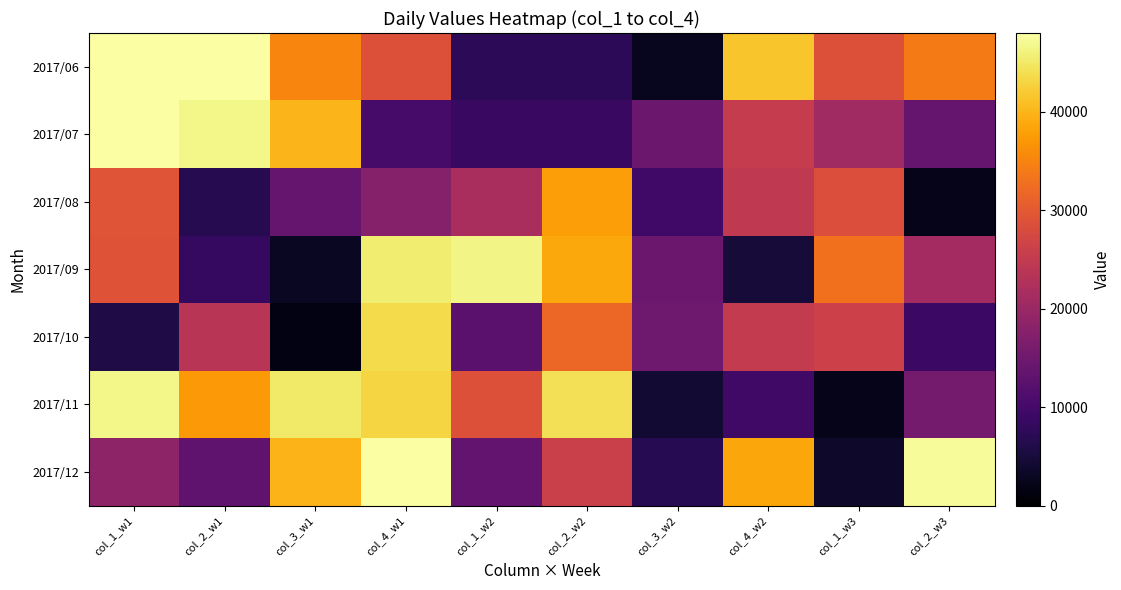

At col_4_w1, list the series in order from smallest to largest.

2017/07, 2017/08, 2017/06, 2017/11, 2017/10, 2017/09, 2017/12